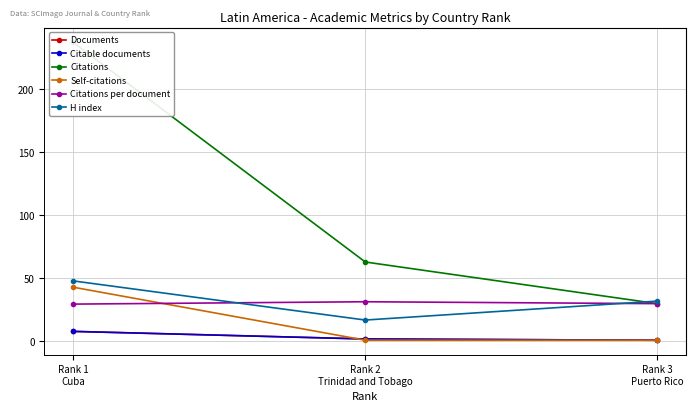

How many data points in Documents are less than 2?

1